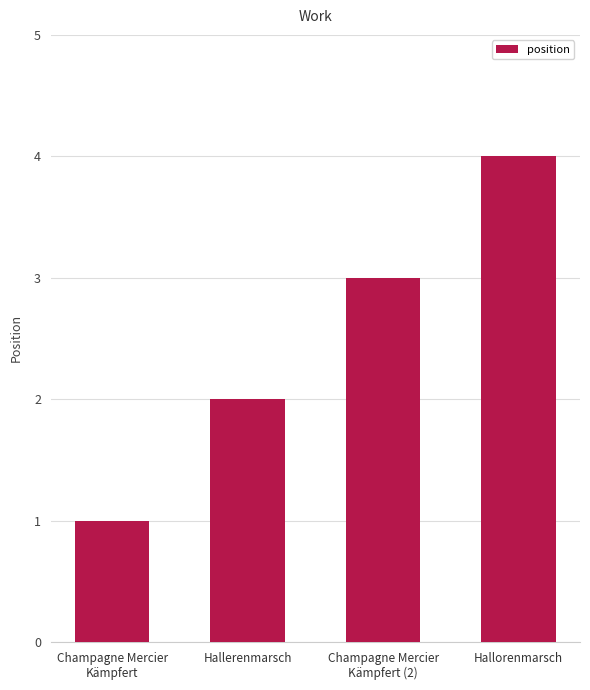

What is the sum of all values?

10